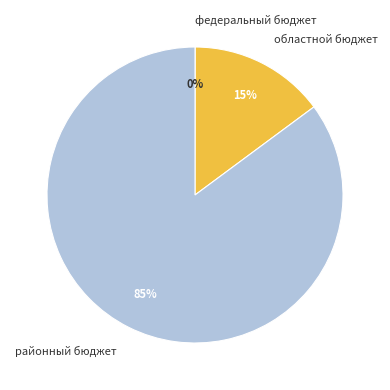

Which category has the biggest portion of the pie?

районный бюджет